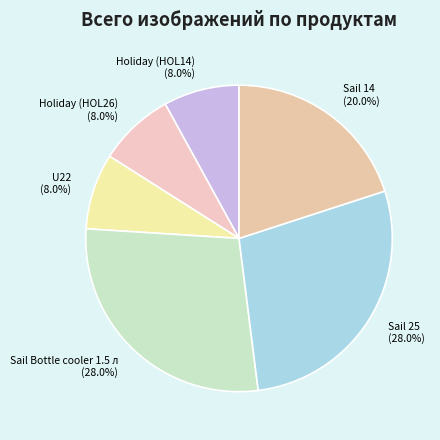

Does any single category account for the majority?

No